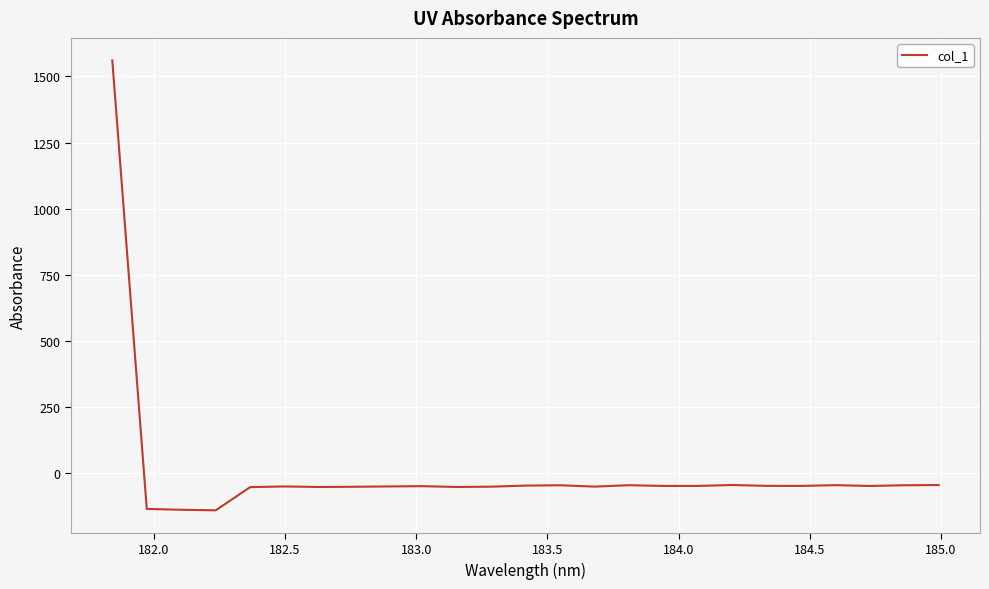

What is the greatest value displayed?

1560.5